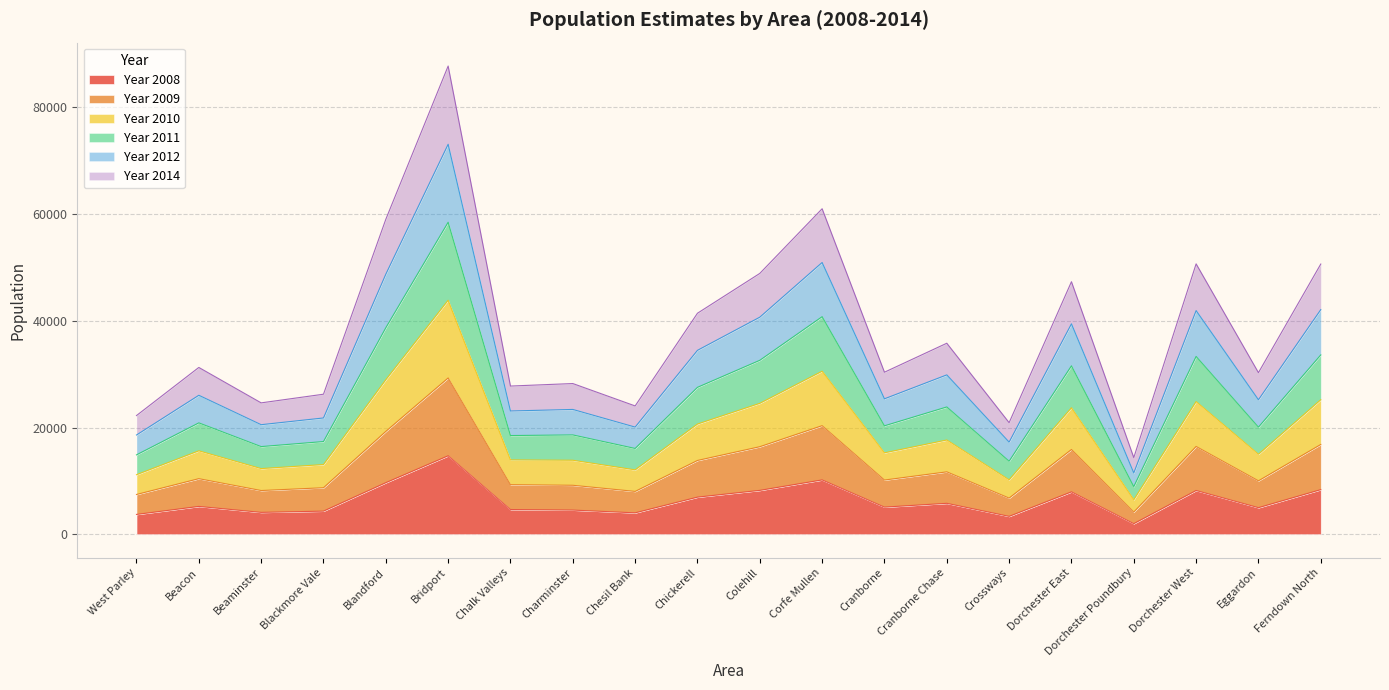

How many interior local peaks does the Year 2008 series have?

6